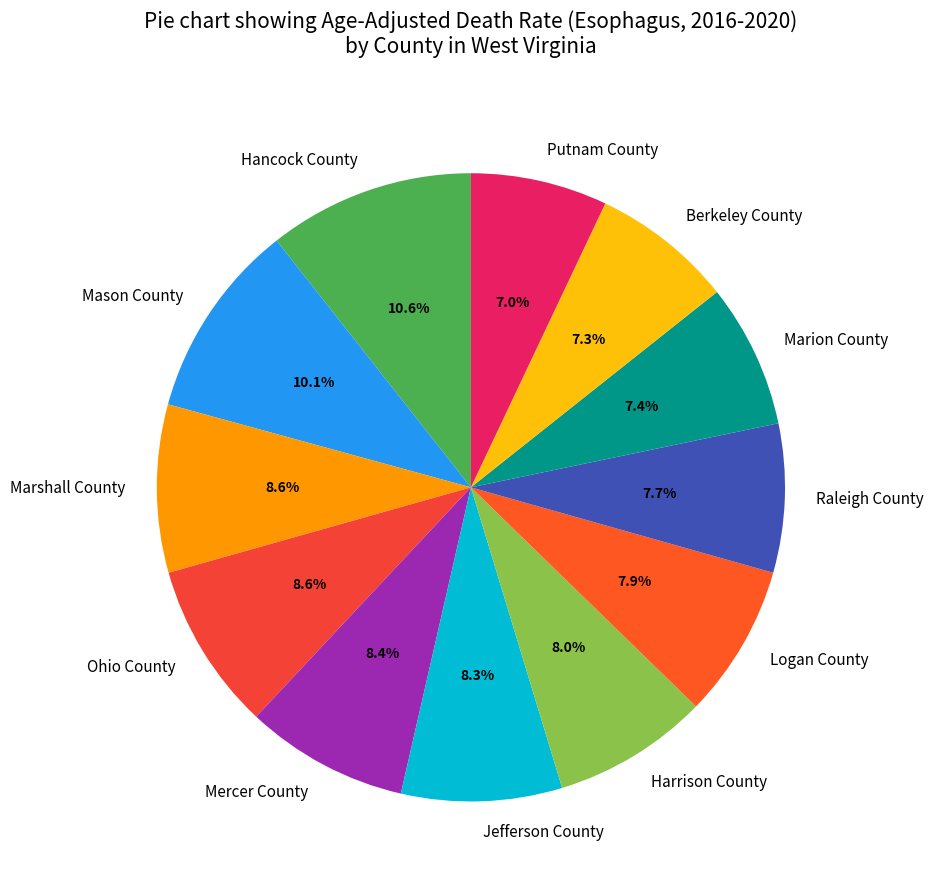

How many segments does this pie chart have?

12